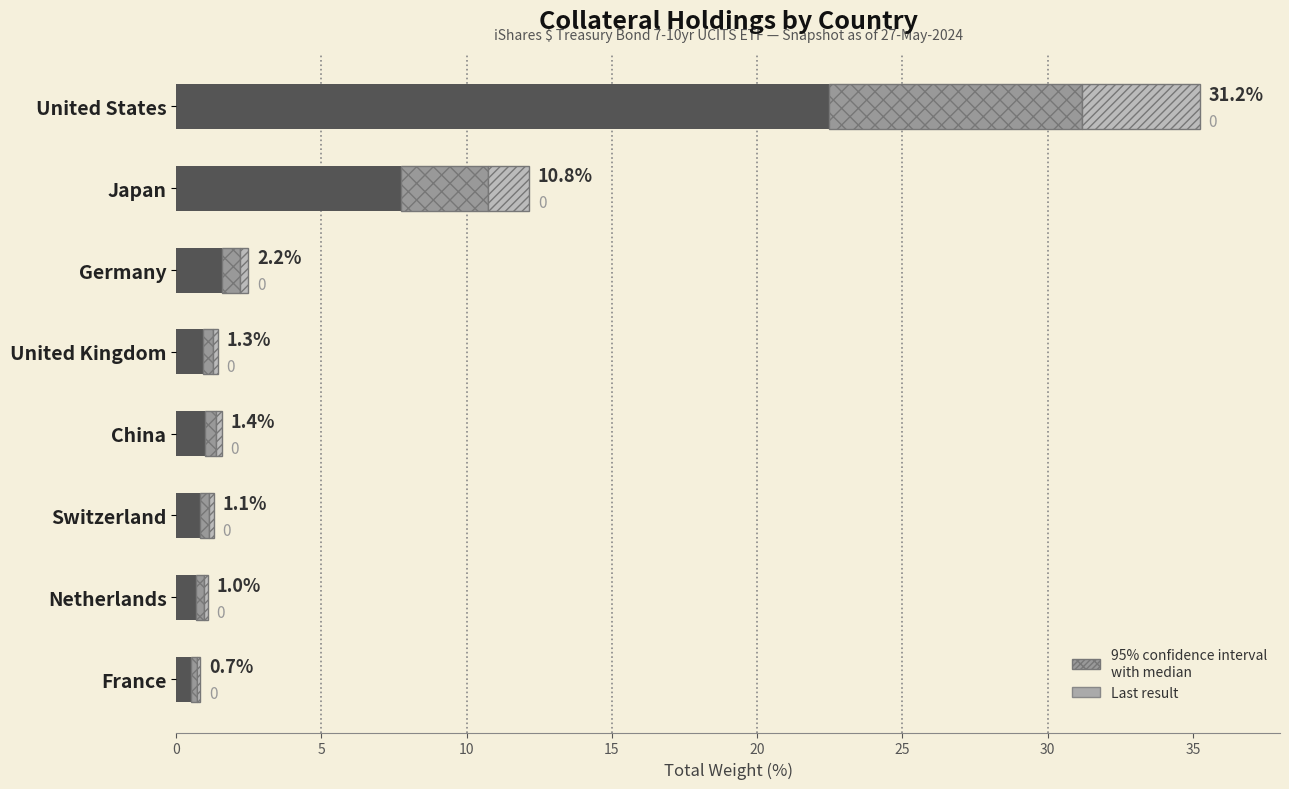

True or false: Upper bound has a value of 1.4 at Japan.

True